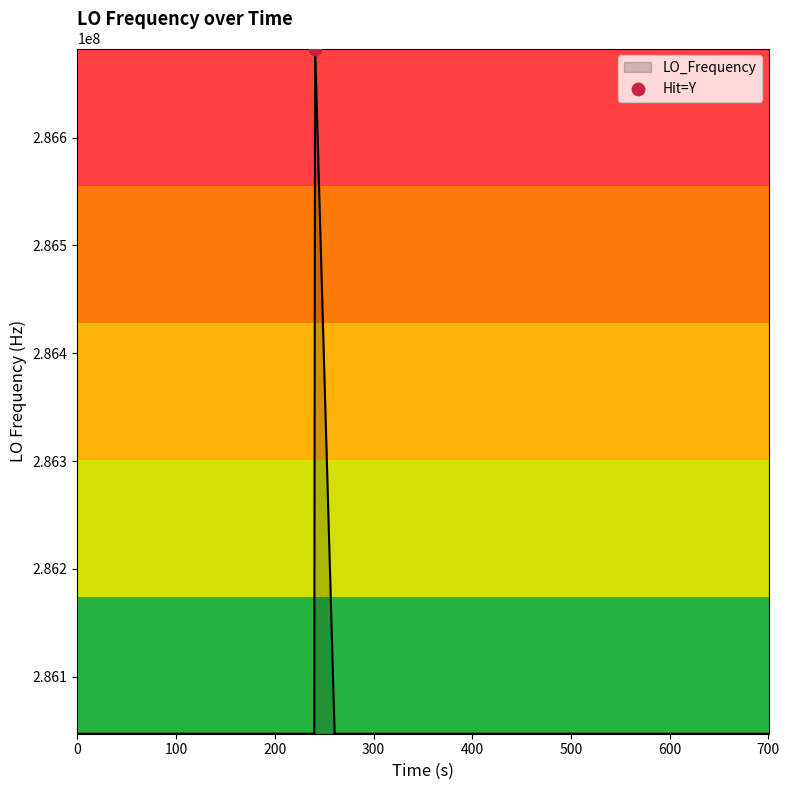

What is the minimum value shown in the chart?

286046998.1